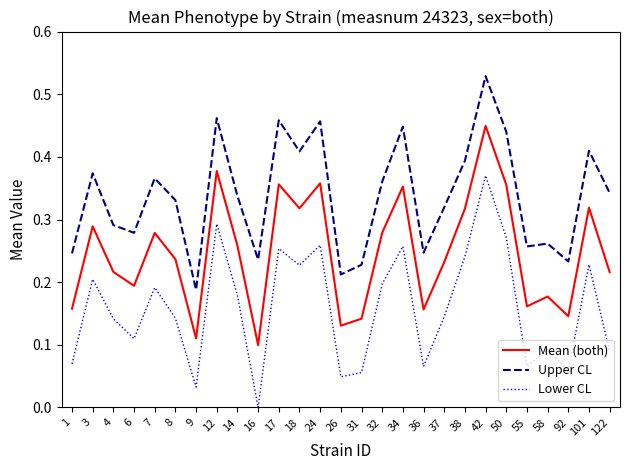

Is it true that Lower CL equals 0.1 at 55?

True